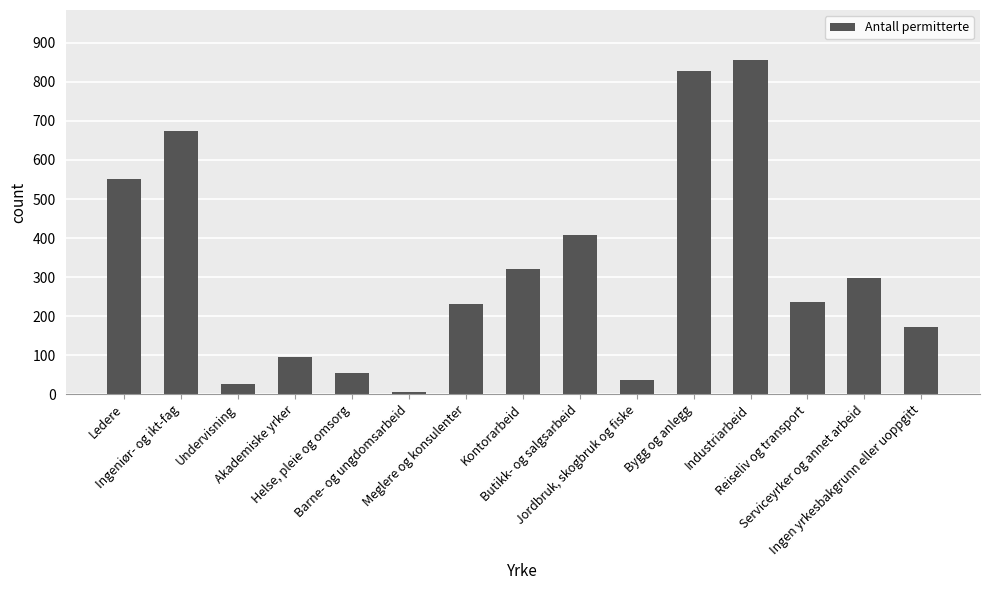

Reading right to left, what are all the values shown in this chart?

Ingen yrkesbakgrunn eller uoppgitt=171	Serviceyrker og annet arbeid=298	Reiseliv og transport=236	Industriarbeid=856	Bygg og anlegg=829	Jordbruk, skogbruk og fiske=36	Butikk- og salgsarbeid=407	Kontorarbeid=320	Meglere og konsulenter=232	Barne- og ungdomsarbeid=5	Helse, pleie og omsorg=54	Akademiske yrker=95	Undervisning=25	Ingeniør- og ikt-fag=675	Ledere=552